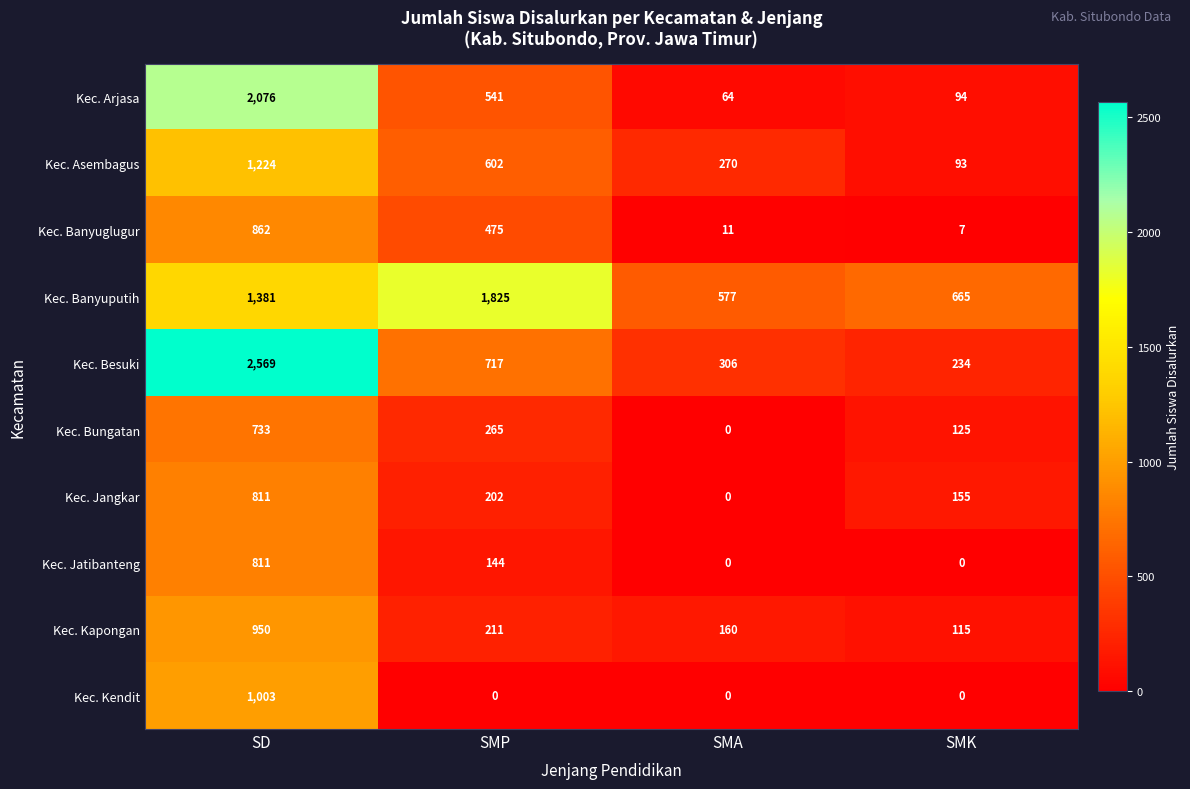

Rank the series at SMP from lowest to highest value.

Kec. Kendit, Kec. Jatibanteng, Kec. Jangkar, Kec. Kapongan, Kec. Bungatan, Kec. Banyuglugur, Kec. Arjasa, Kec. Asembagus, Kec. Besuki, Kec. Banyuputih